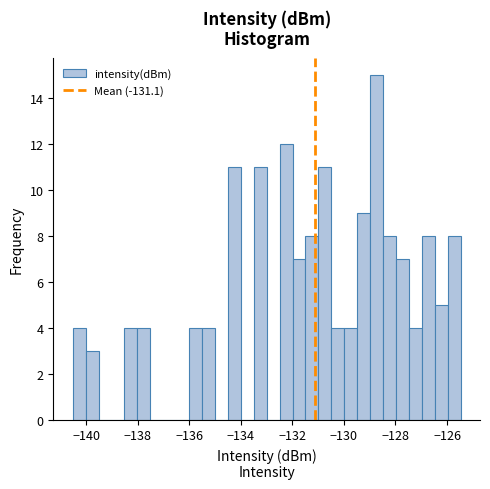

Around what value on the x-axis is the tallest bar? Give the approximate position of its centre, as read against the axis.

-128.8